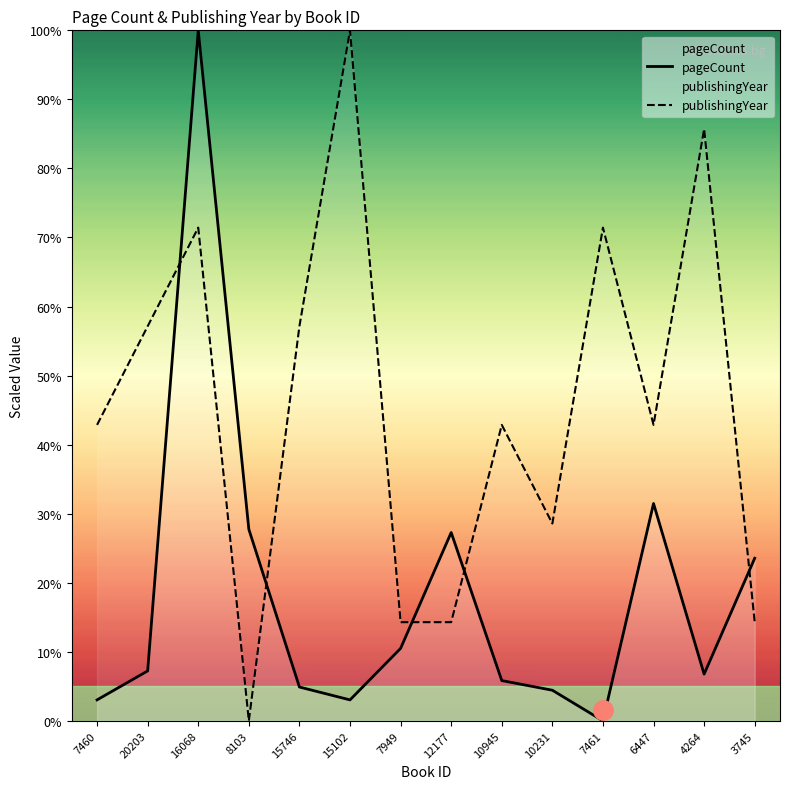

The value of pageCount at 20203 is 11.9. True or false?

False